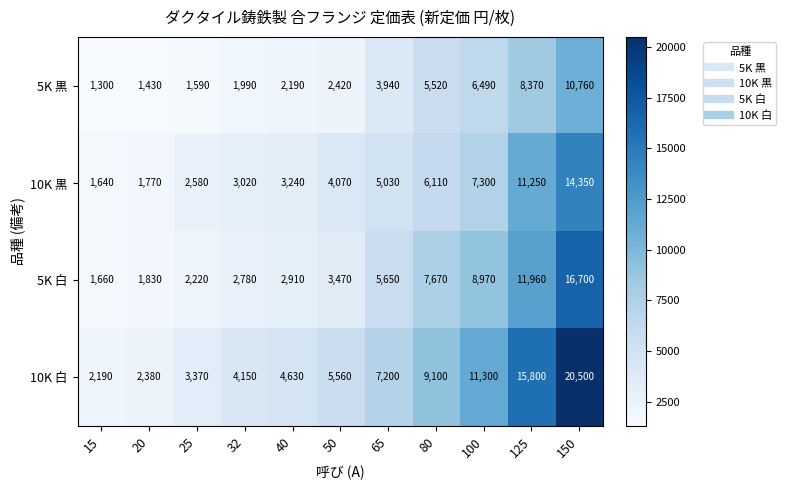

At how many categories does at least one series exceed 16238?

1